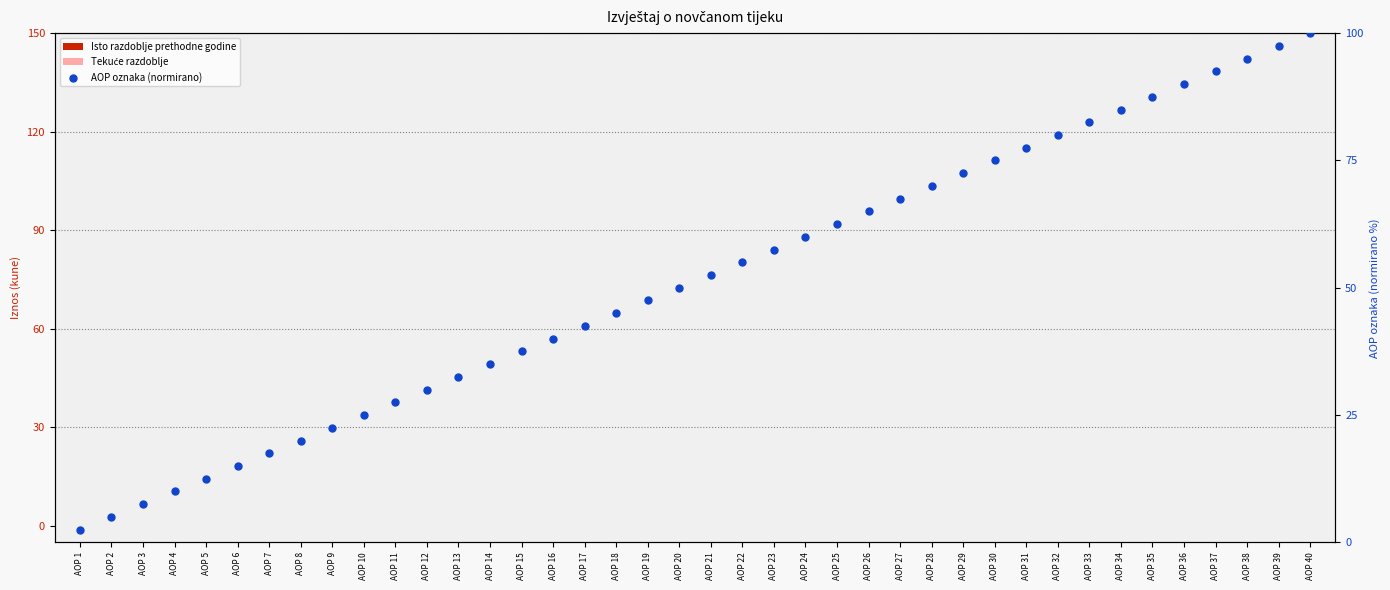

What is the total value across all series at AOP 16?

40.0